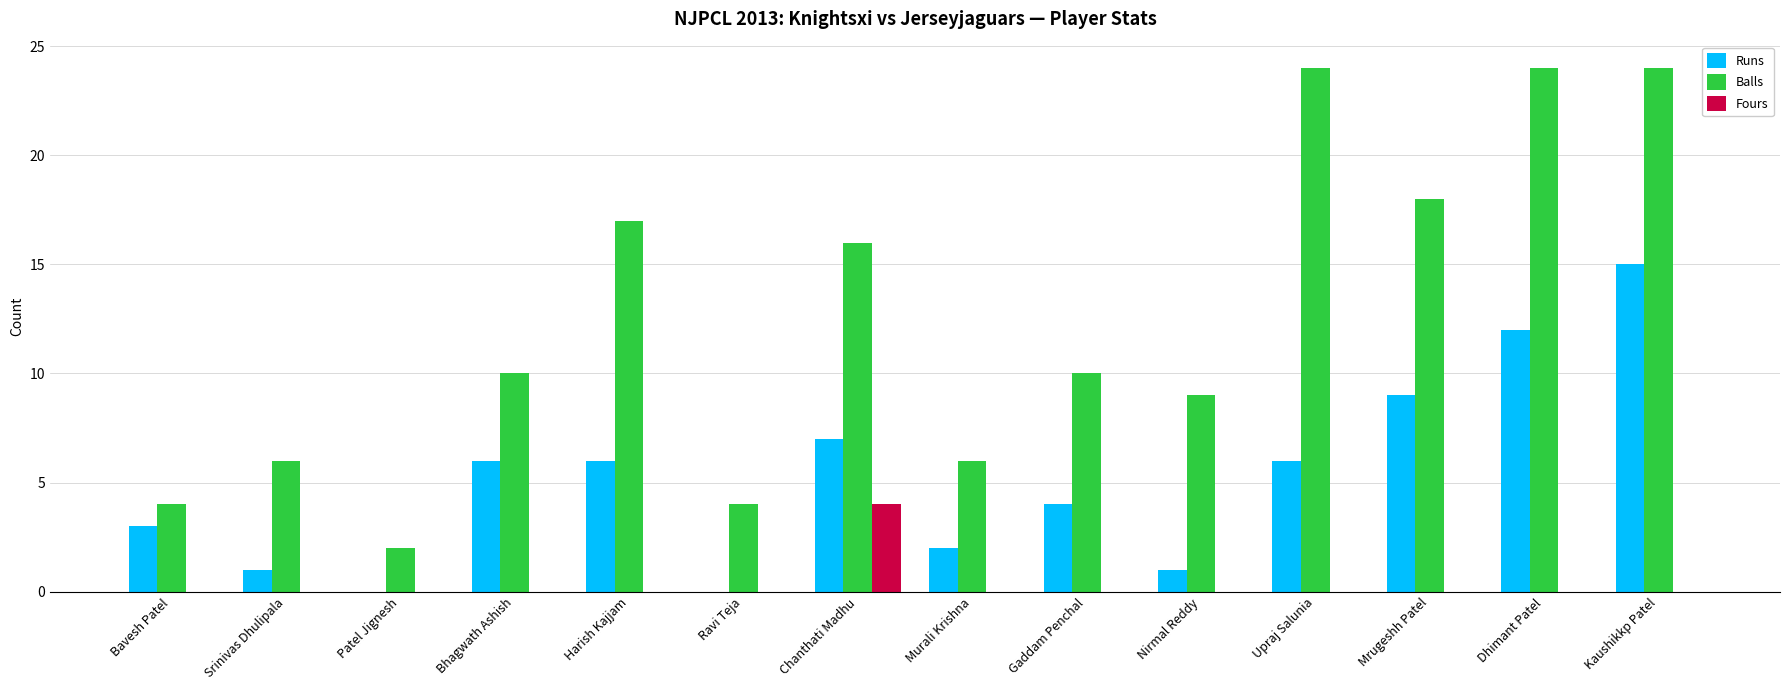

Which series changed the most between Ravi Teja and Gaddam Penchal?

Balls